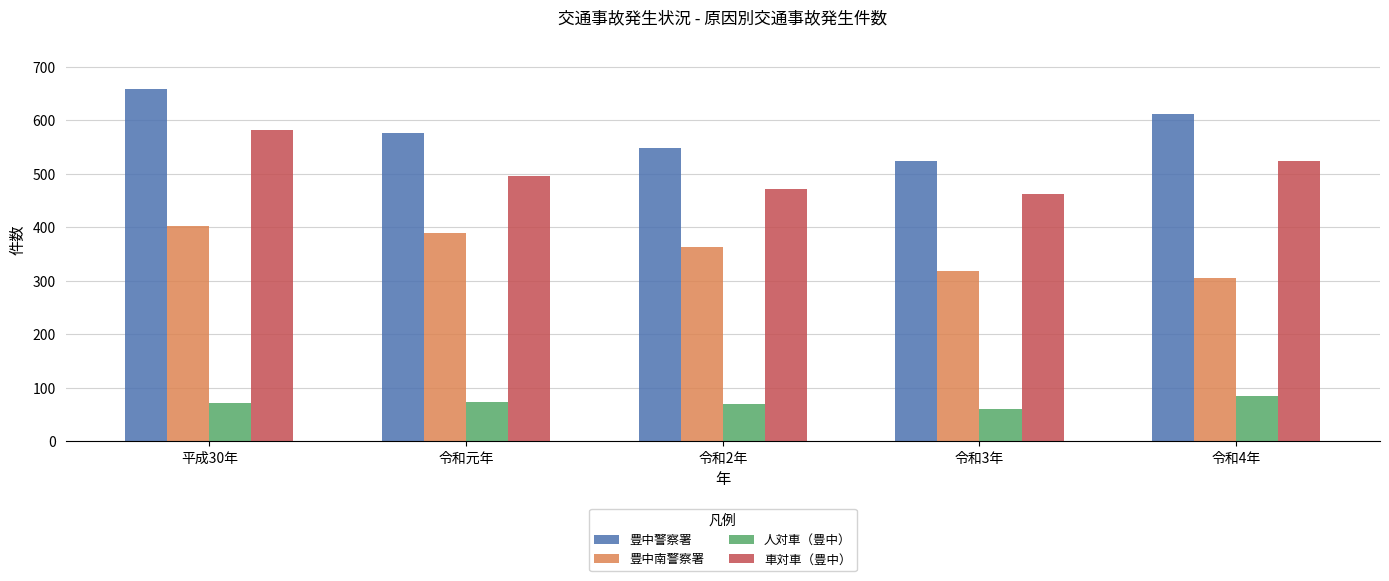

What is the value of the 豊中南警察署 bar at the 4th from the left?

319